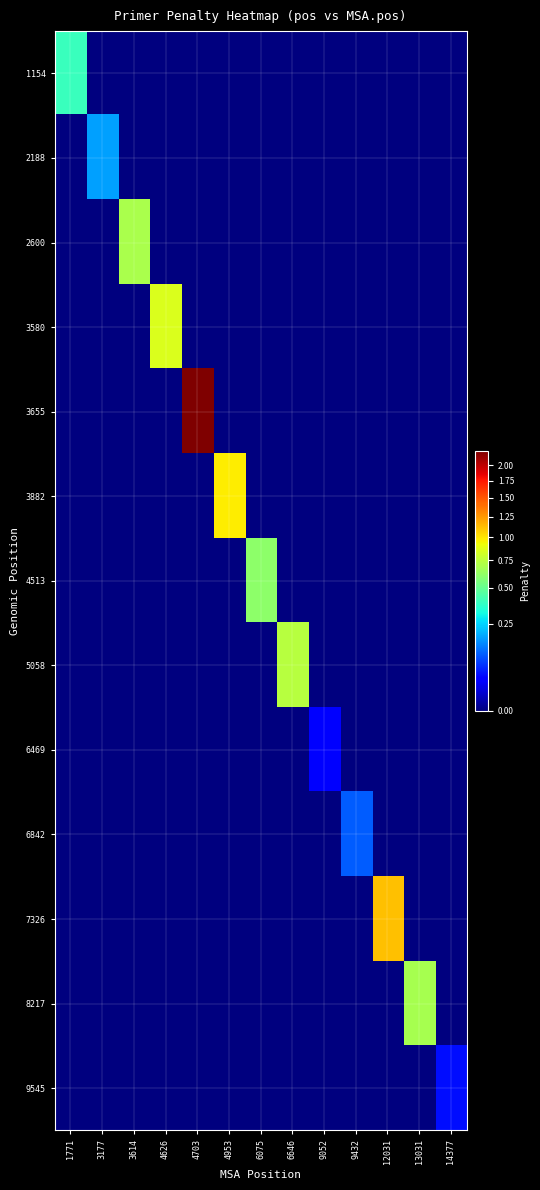

How many distinct data groups are displayed?

13